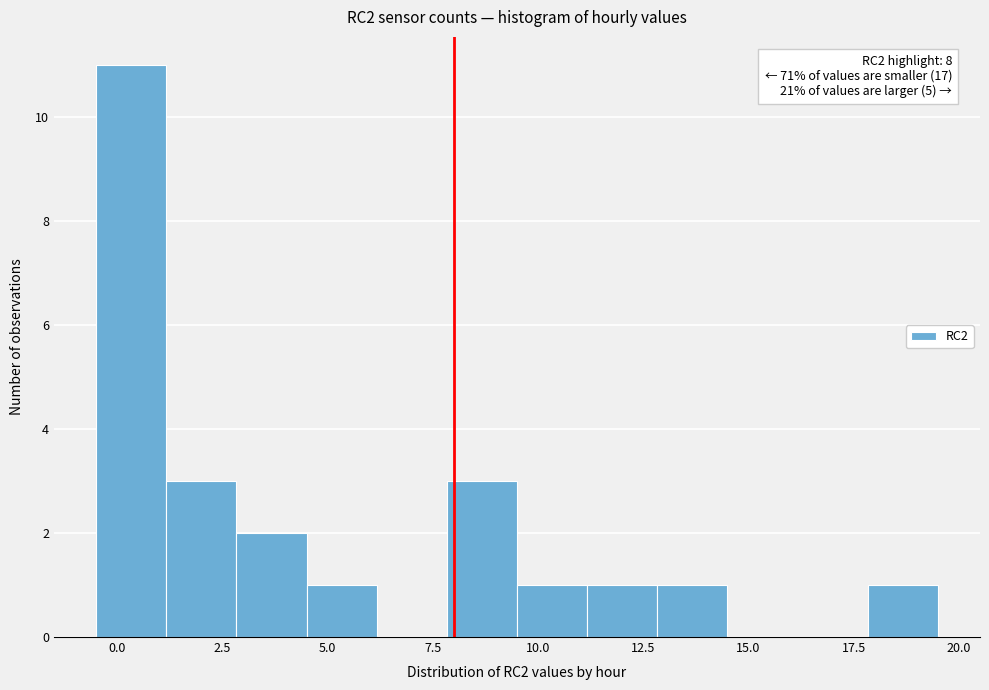

Around what value on the x-axis is the tallest bar? Give the approximate position of its centre, as read against the axis.

0.5